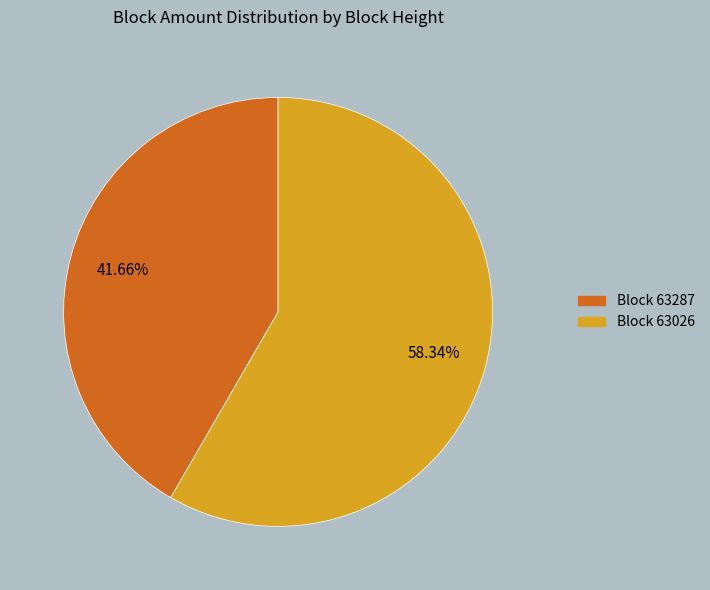

Is there any slice that represents more than half of the pie?

Yes